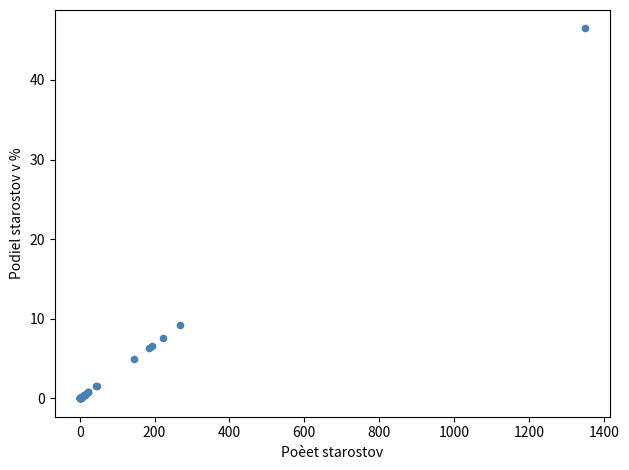

What Y value in the scatter plot is closest to 23?

9.2